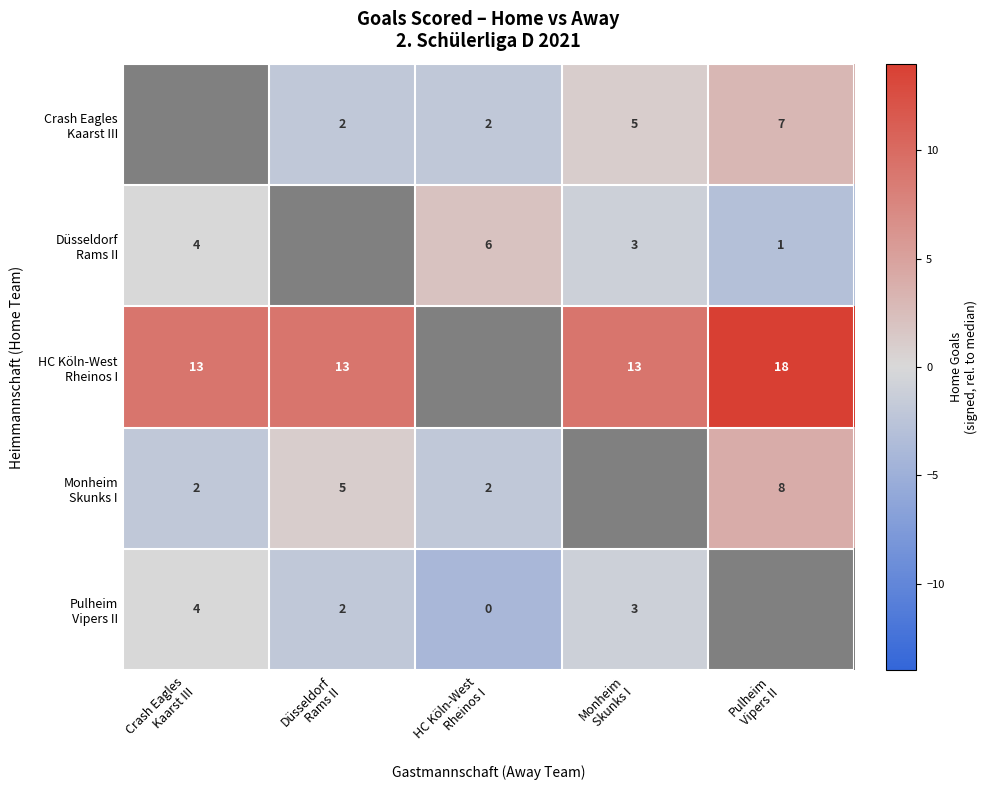

Which series has the largest range (max minus min)?

Monheim Skunks I